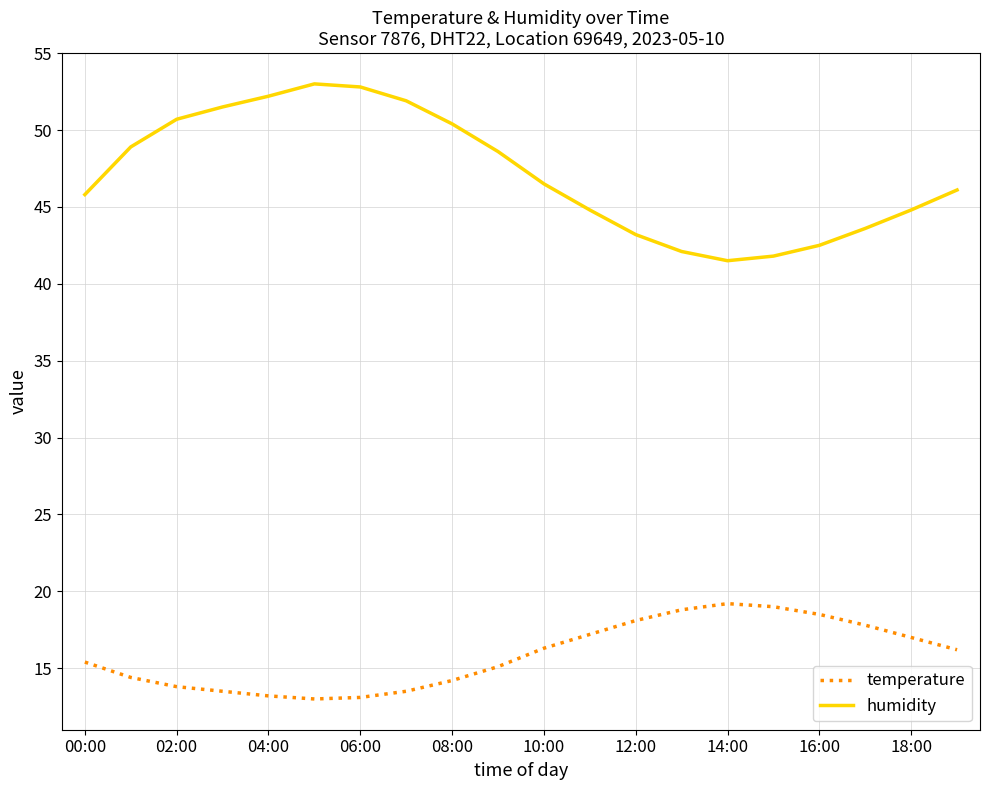

What is the lowest value of the humidity series?

41.5